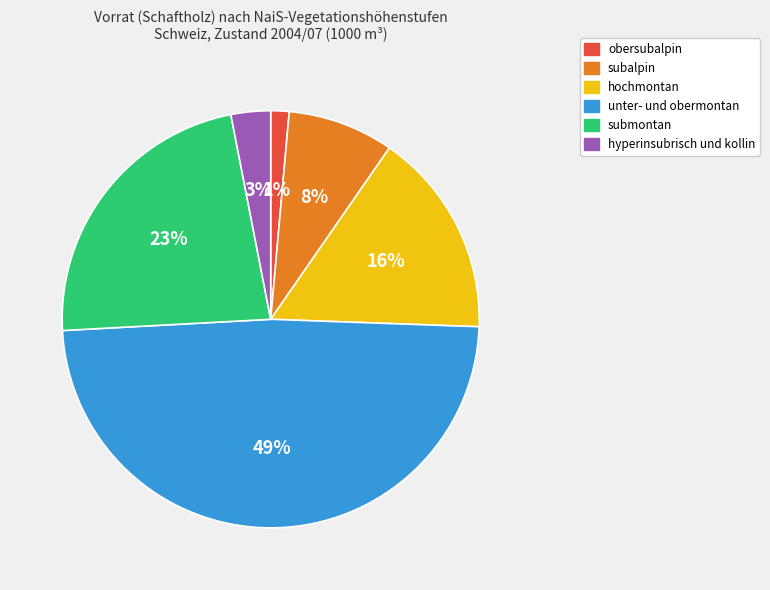

To the nearest percent, what is the average slice percentage?

17%